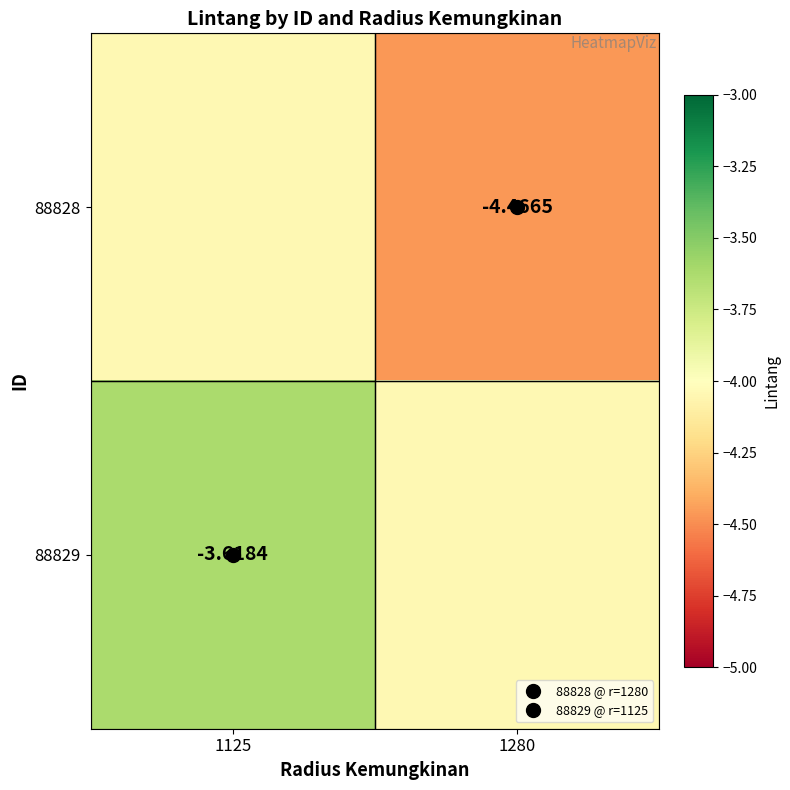

List the labels in order of 88828 value, largest first.

1125, 1280